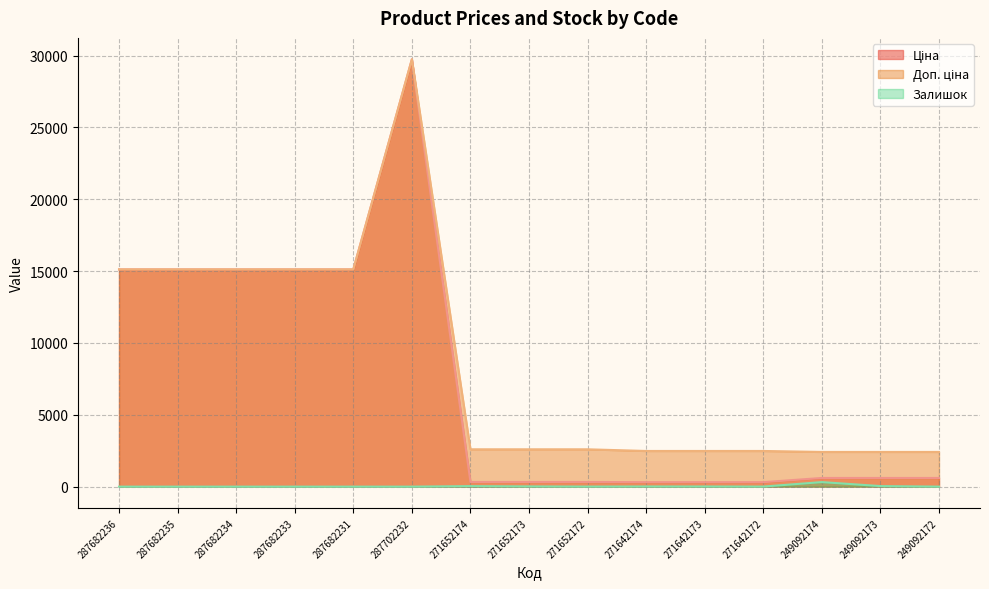

The Доп. ціна series shows 15120.0 at 287682236. True or false?

True